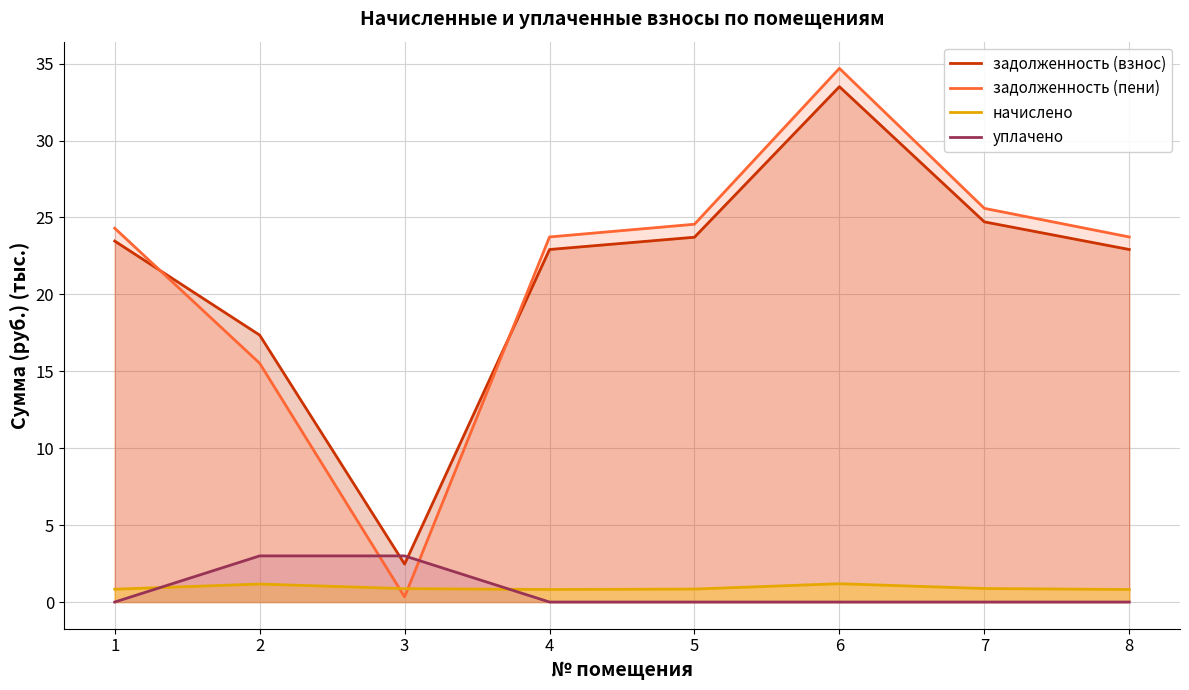

At which label is задолженность (пени) closest to 17?

2